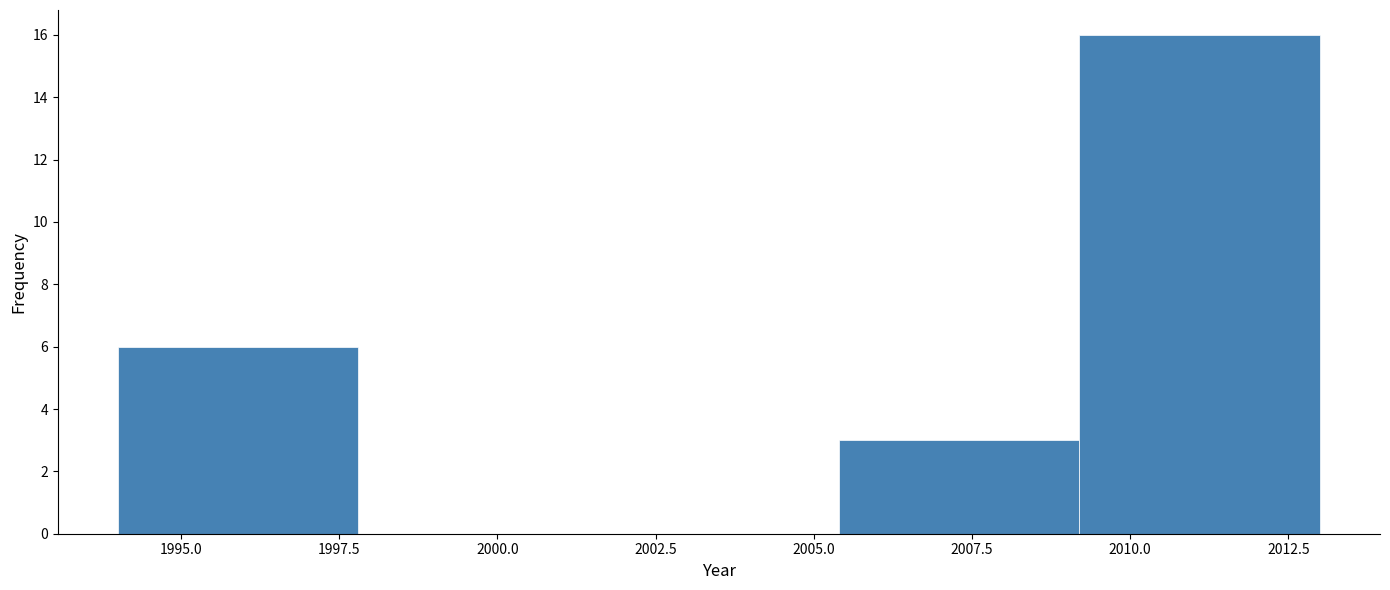

Reading left to right, transcribe this chart: for each bar, give the range it covers on the x-axis and its height. Neither the bar edges nor the heights are printed on the chart, so give them approximately, as read against the axes.

1994.0 to 1997.8: 6
1997.8 to 2001.6: 0
2001.6 to 2005.4: 0
2005.4 to 2009.2: 3
2009.2 to 2013.0: 16